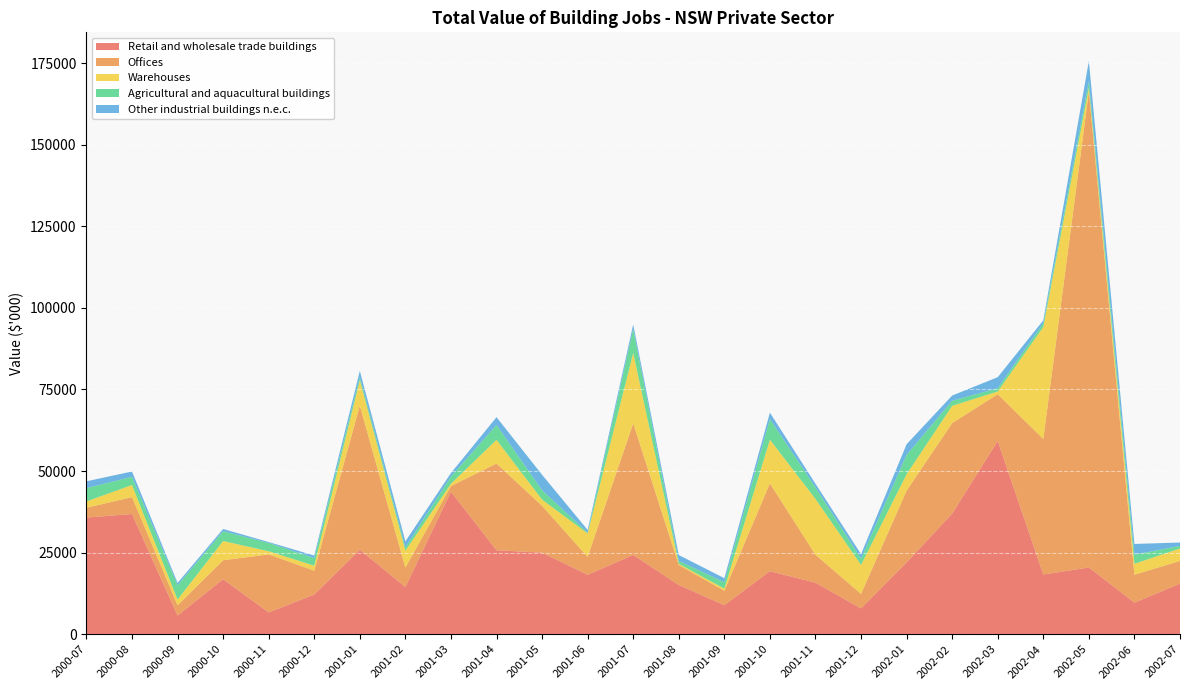

Reading left to right, transcribe all the data shown in this chart.

Retail and wholesale trade buildings: 35746	36827	5718	16857	6670	12162	25880	14481	43675	25727	24987	18222	24299	15089	8908	19317	15783	7907	22006	36960	59209	18292	20453	9669	15495
Offices: 2991	5187	3152	5800	17782	7300	44158	5938	1717	26570	14354	5475	40315	6125	4406	26897	8565	4445	21974	27739	14314	41540	145786	8559	6967
Warehouses: 1960	3700	1750	5900	970	1530	7790	5168	734	7256	1913	7180	21609	355	665	13396	17112	8885	5054	5285	853	34306	1160	3364	3808
Agricultural and aquacultural buildings: 4077	2510	4390	3010	2535	2330	970	985	2195	4572	2859	272	7266	901	1954	6301	3523	1908	5935	1561	978	1150	2009	2795	796
Other industrial buildings n.e.c.: 2084	1640	711	685	280	790	1884	1881	1065	2380	4737	804	1410	1791	1234	1977	1126	1380	3250	1590	3413	900	6230	3275	1025